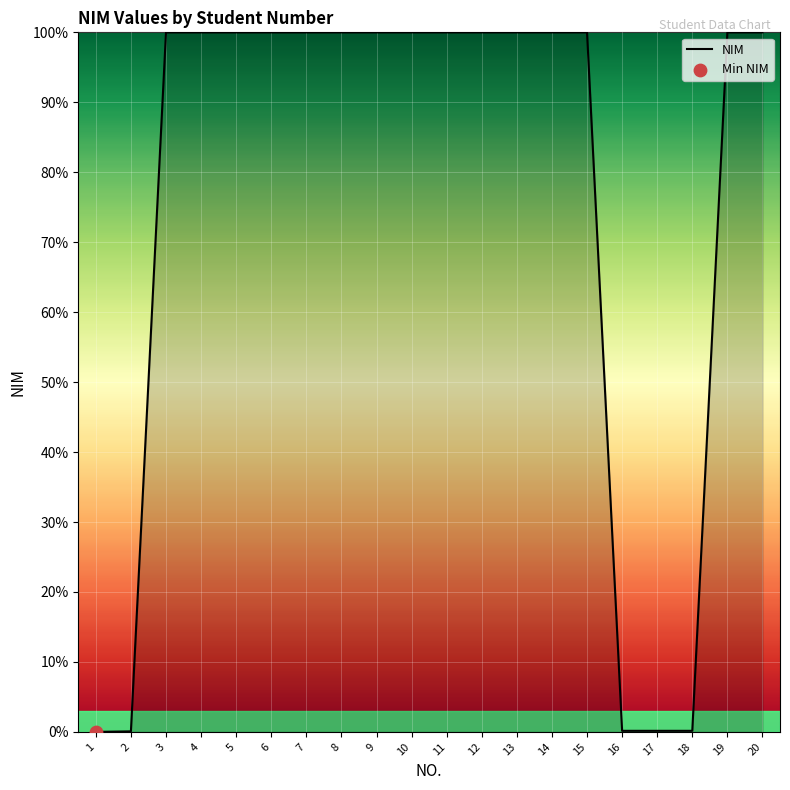

What is the ratio of the value at 10 to the value at 4?

1.0